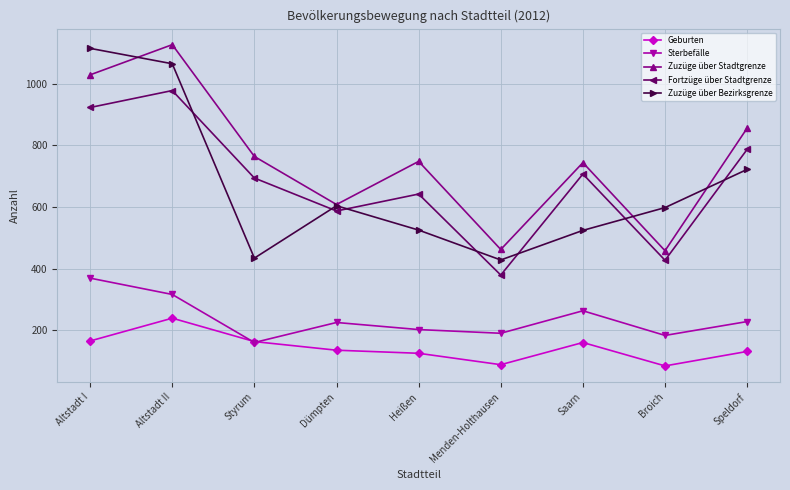

What value does the Fortzüge über Stadtgrenze series have at Altstadt I?

923